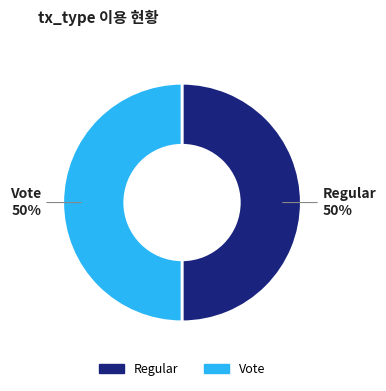

To the nearest percent, what is the combined percentage of Regular and Vote?

100%